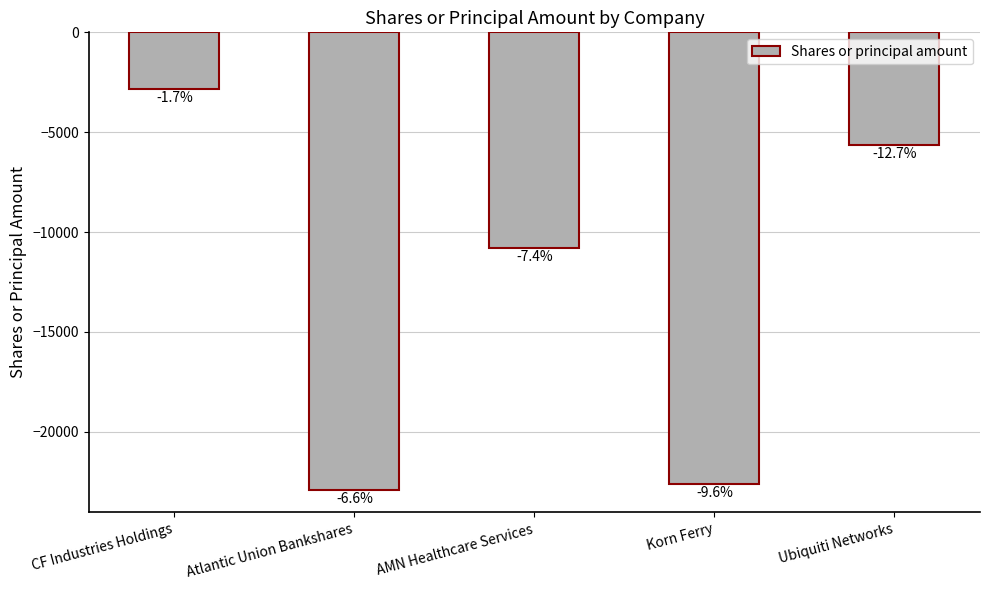

How many bars are there in total?

5